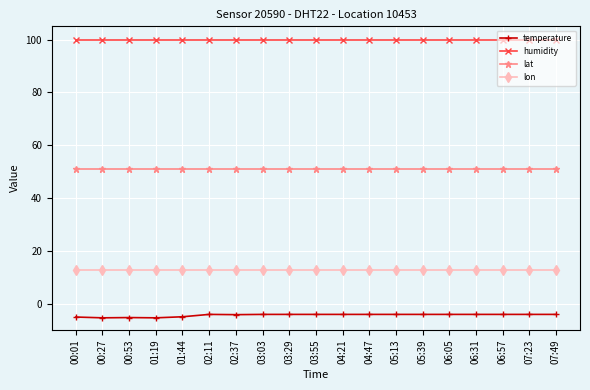

At 06:57, list the series in order from largest to smallest.

humidity, lat, lon, temperature